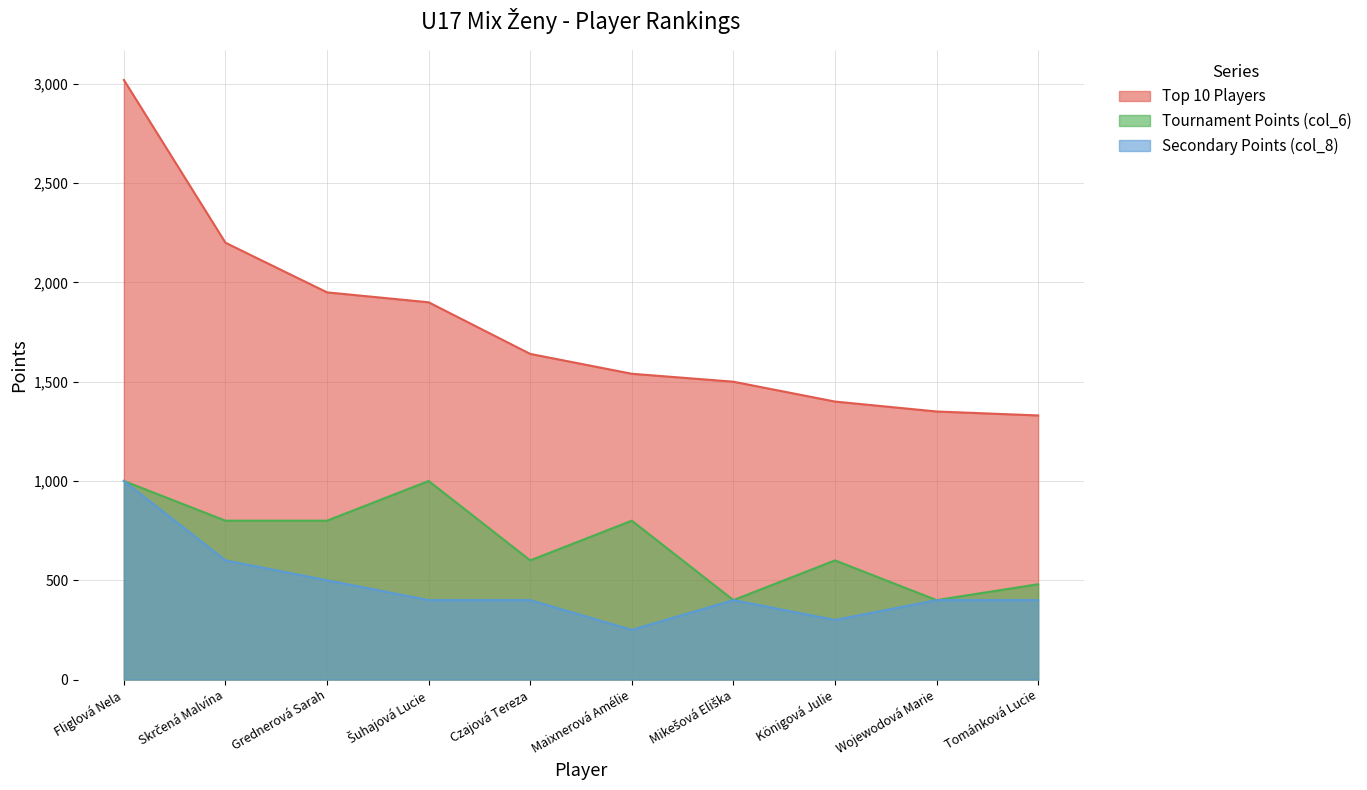

Reading right to left, what are all the values shown in this chart?

Top 10 Players: 1330	1350	1400	1500	1540	1640	1900	1950	2200	3020
Tournament Points (col_6): 480	400	600	400	800	600	1000	800	800	1000
Secondary Points (col_8): 400	400	300	400	250	400	400	500	600	1000